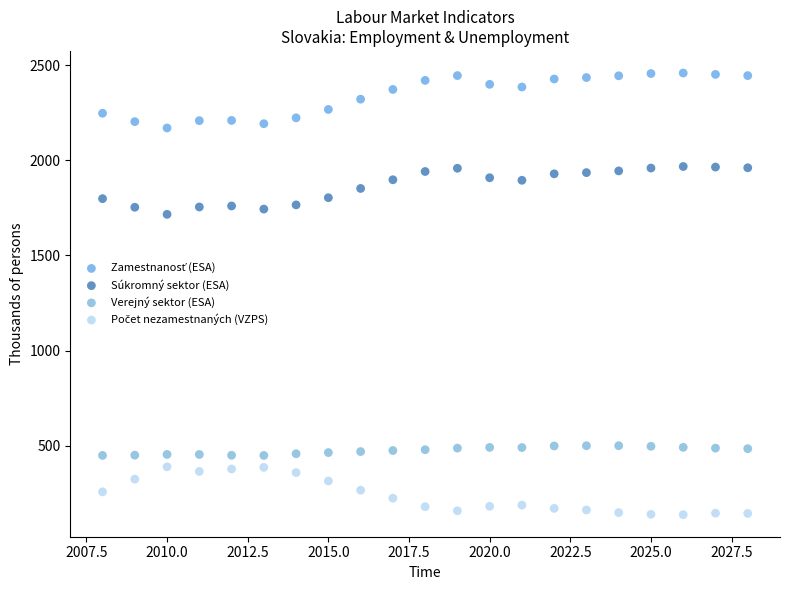

Across all series, what Y value is closest to 1298?

1715.9